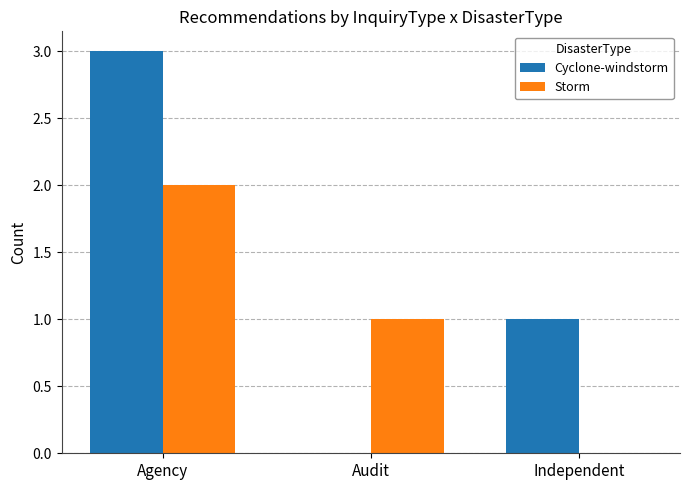

What is the sum of all Storm values?

3